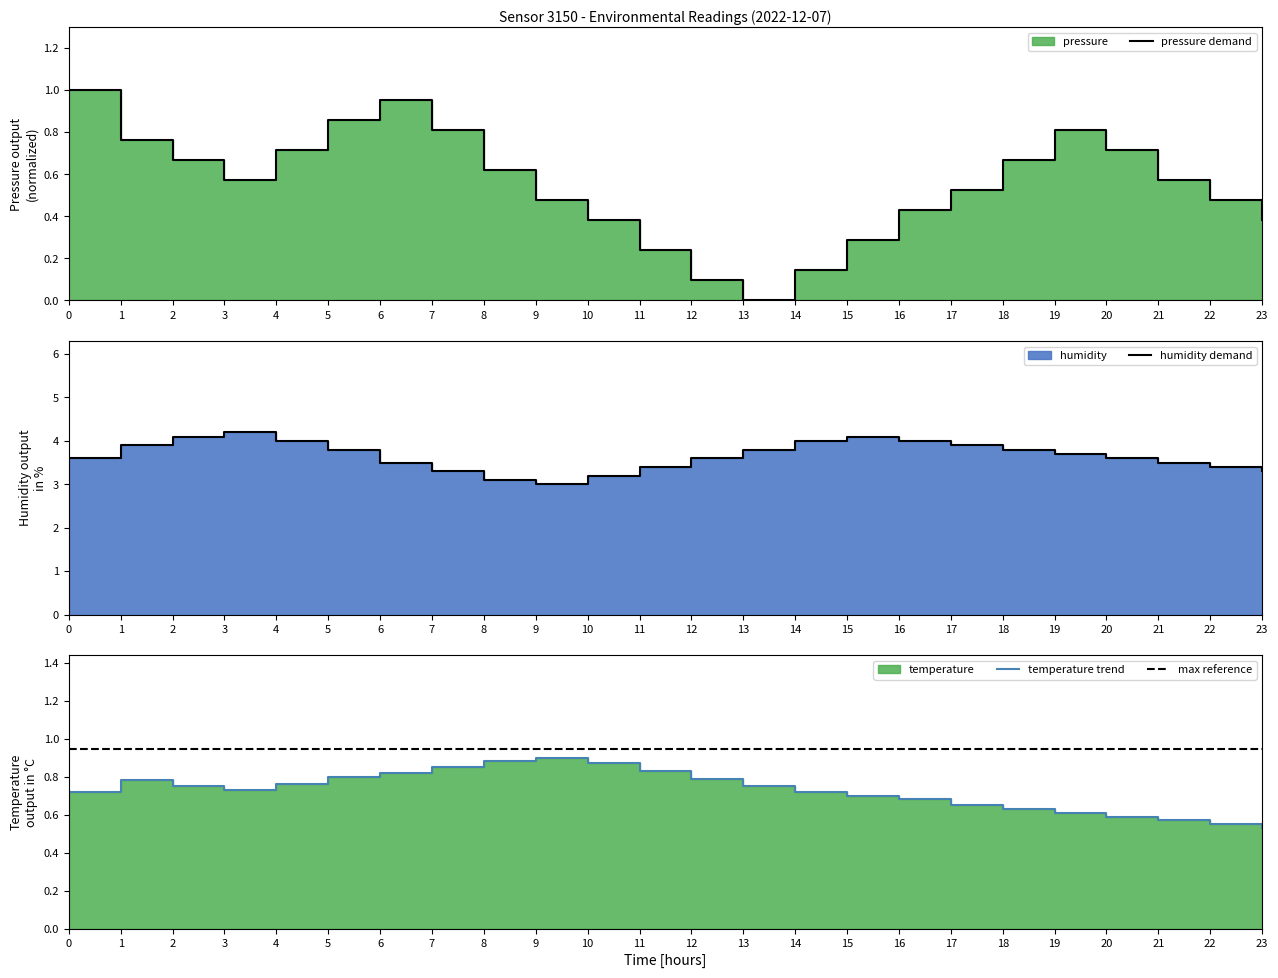

What is the sum of the temperature values at 22 and 2?

1.3